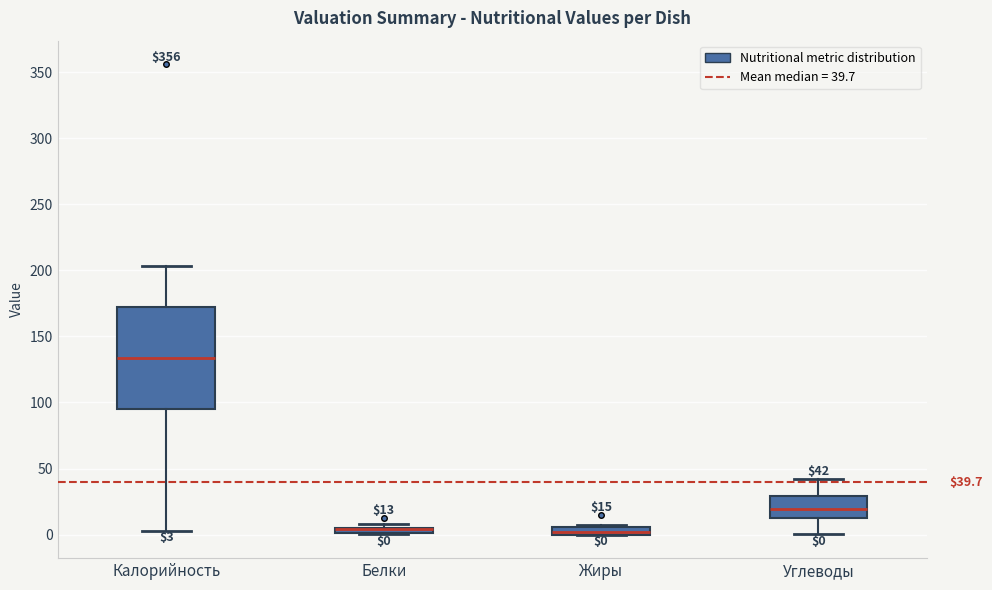

Comparing the boxes themselves (not the whiskers), which one is the tallest?

Калорийность